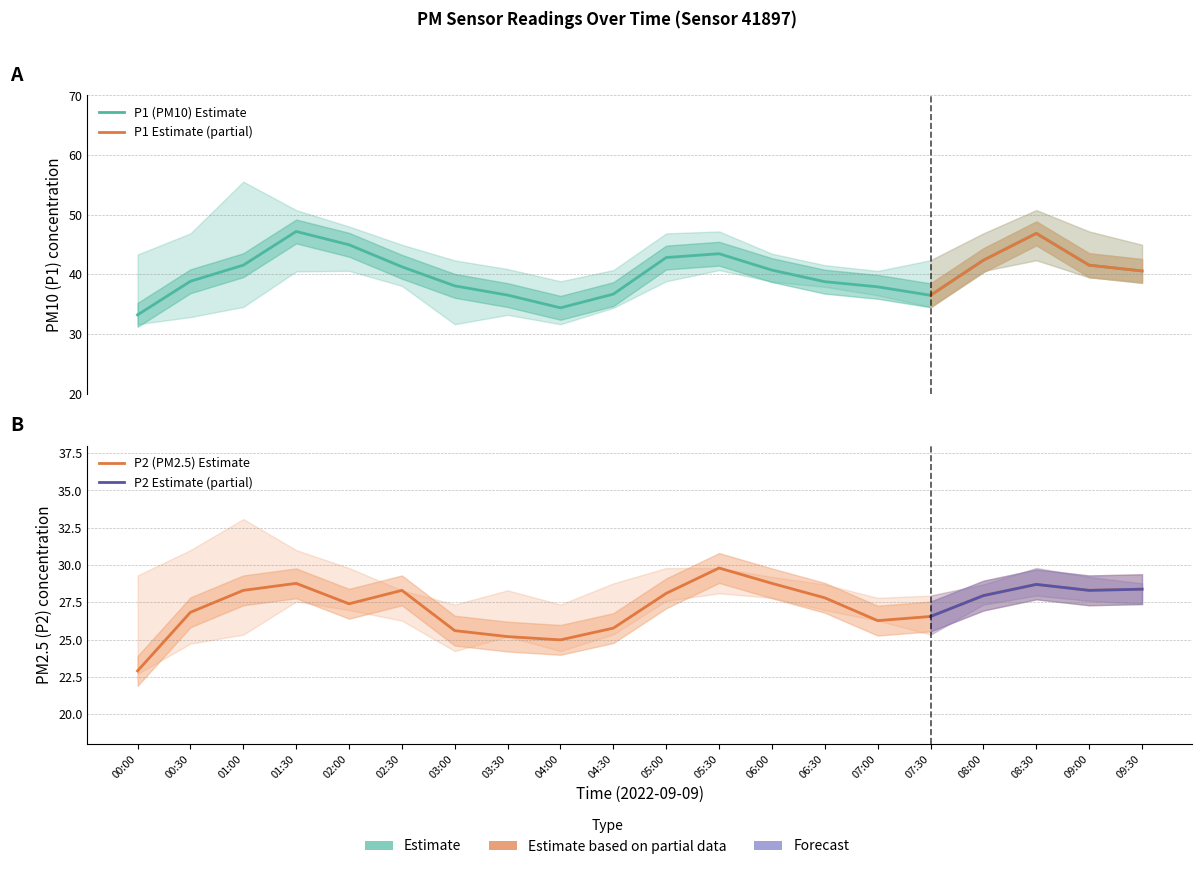

What is the difference between the maximum and second lowest values in the P1 series?

12.8